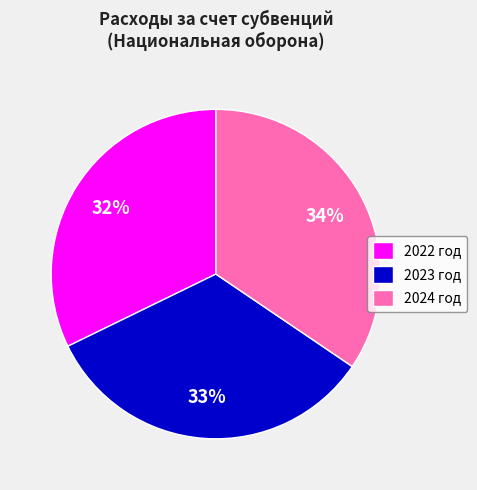

Is the sum of 2024 год and 2023 год greater than half?

Yes